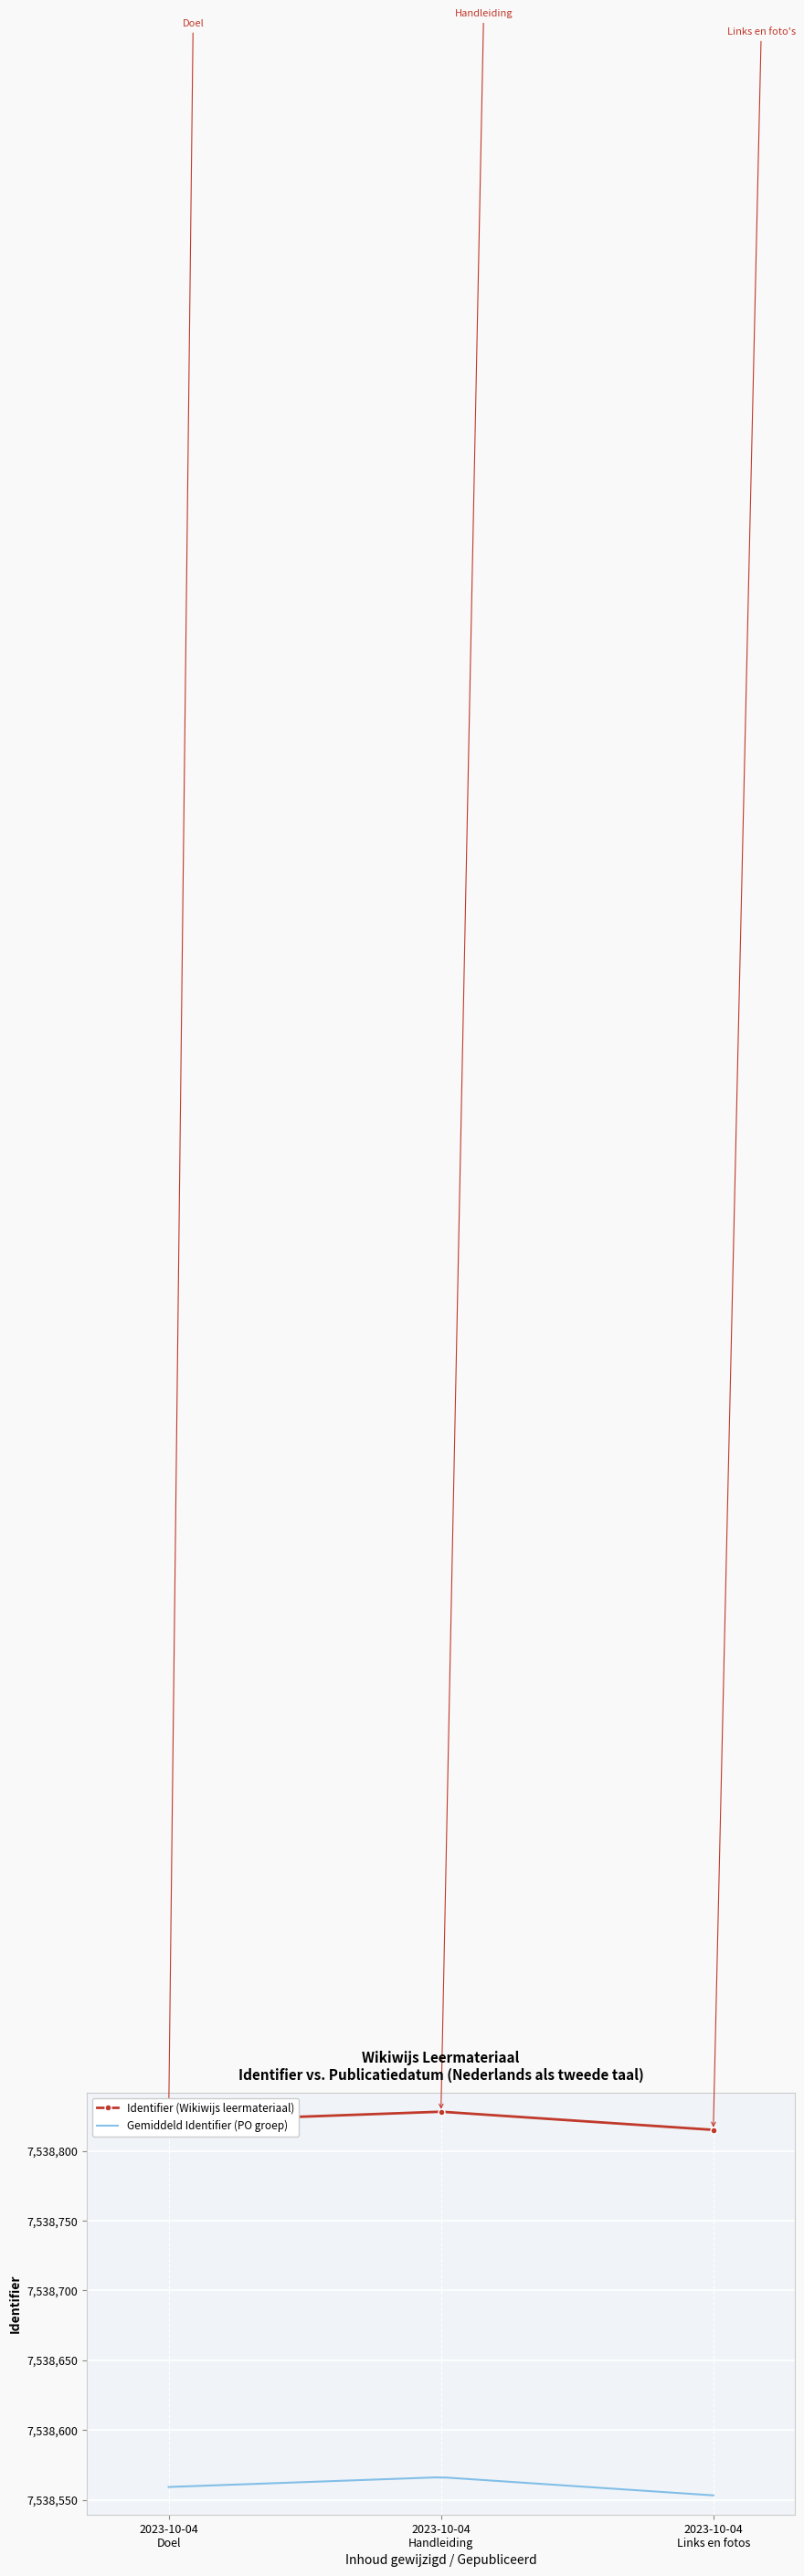

What is the minimum value for Identifier (Wikiwijs leermateriaal)?

7538815